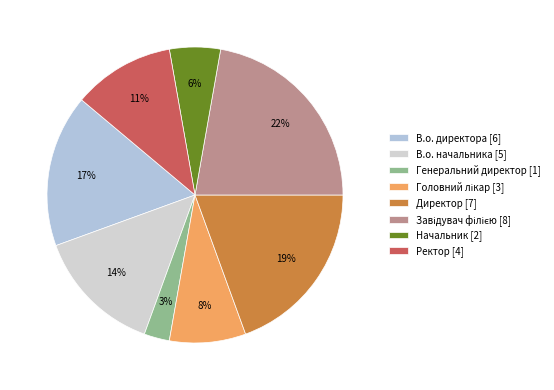

Does any single category account for the majority?

No